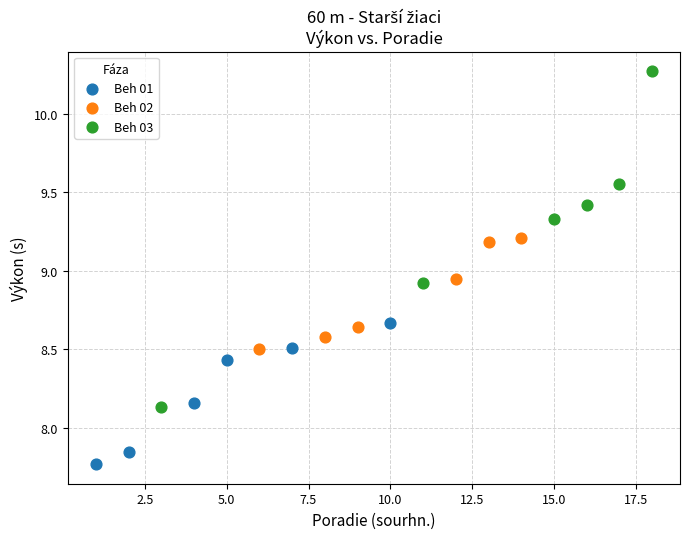

Which series reaches the minimum Y coordinate?

Beh 01